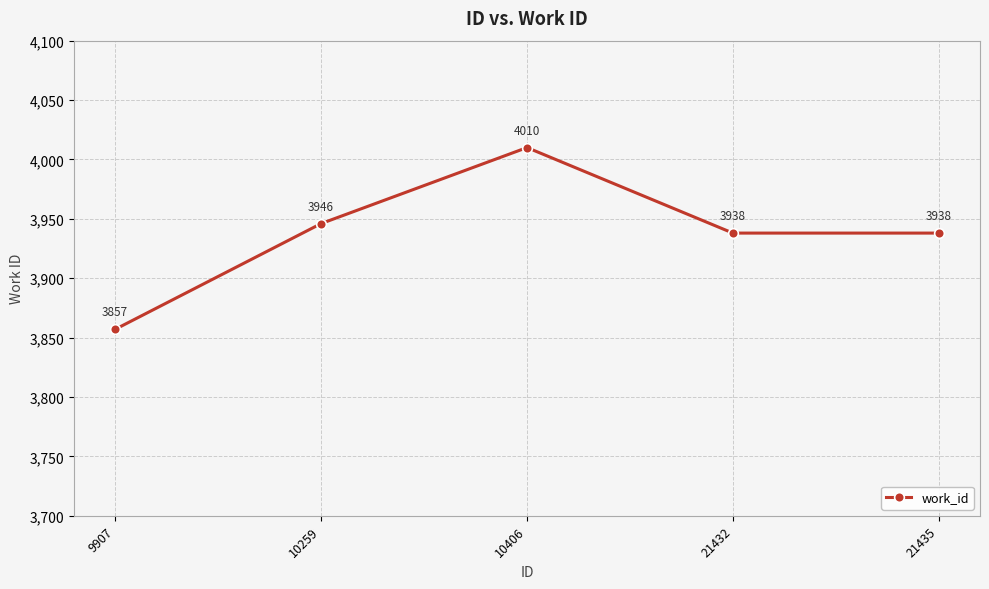

Where does the data first go above 3938?

10259